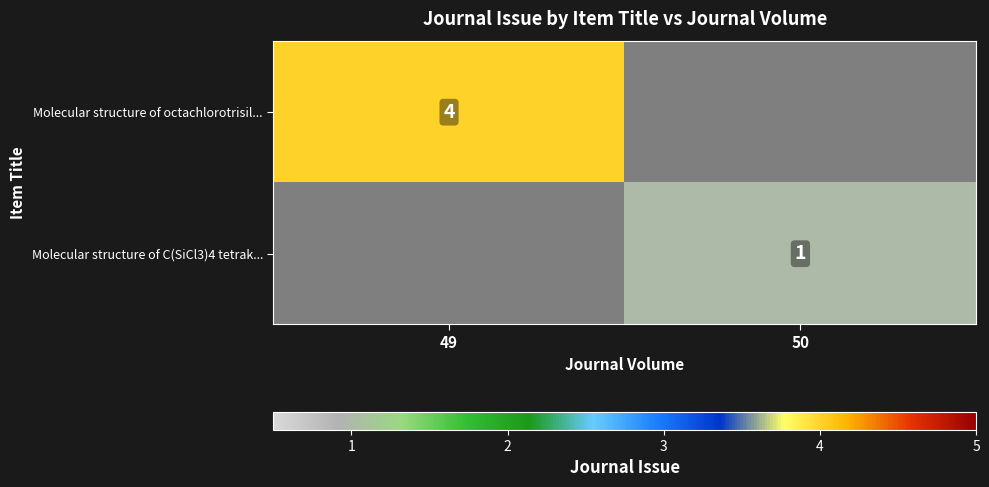

The value of Molecular structure of C(SiCl3)4 tetrak... at 50 is 2. True or false?

False